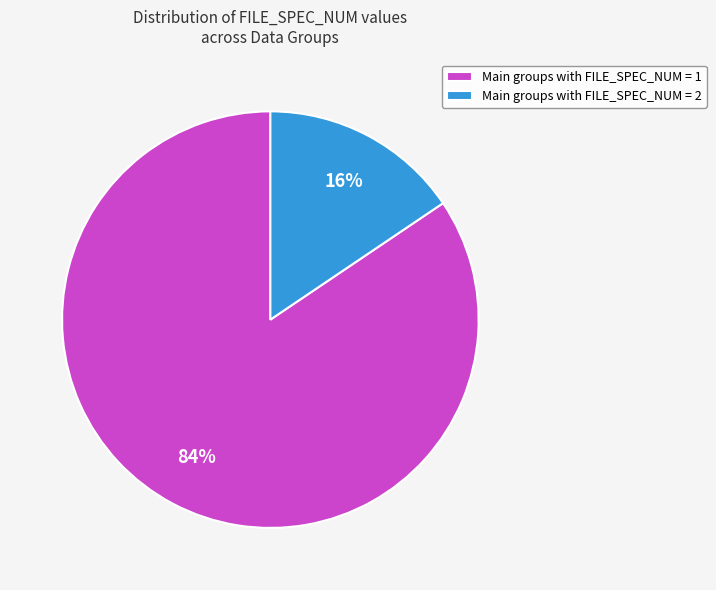

Combined, do Main groups with FILE_SPEC_NUM = 2 and Main groups with FILE_SPEC_NUM = 1 account for over 50%?

Yes